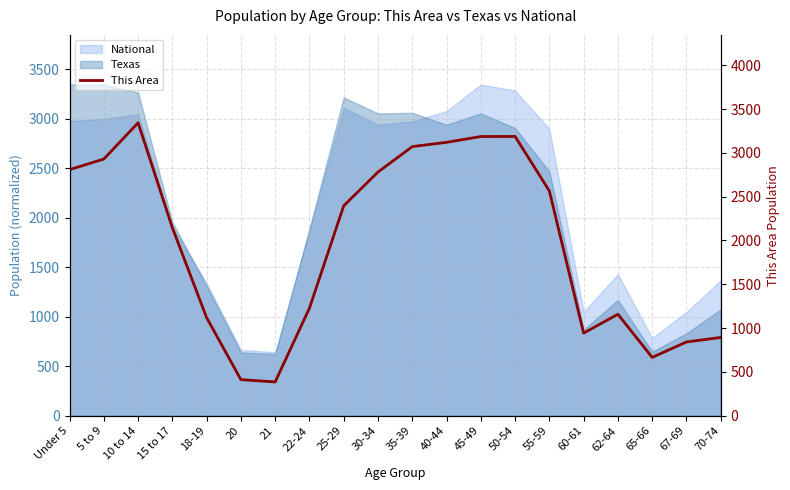

Where does the data first go above 2396?

Under 5